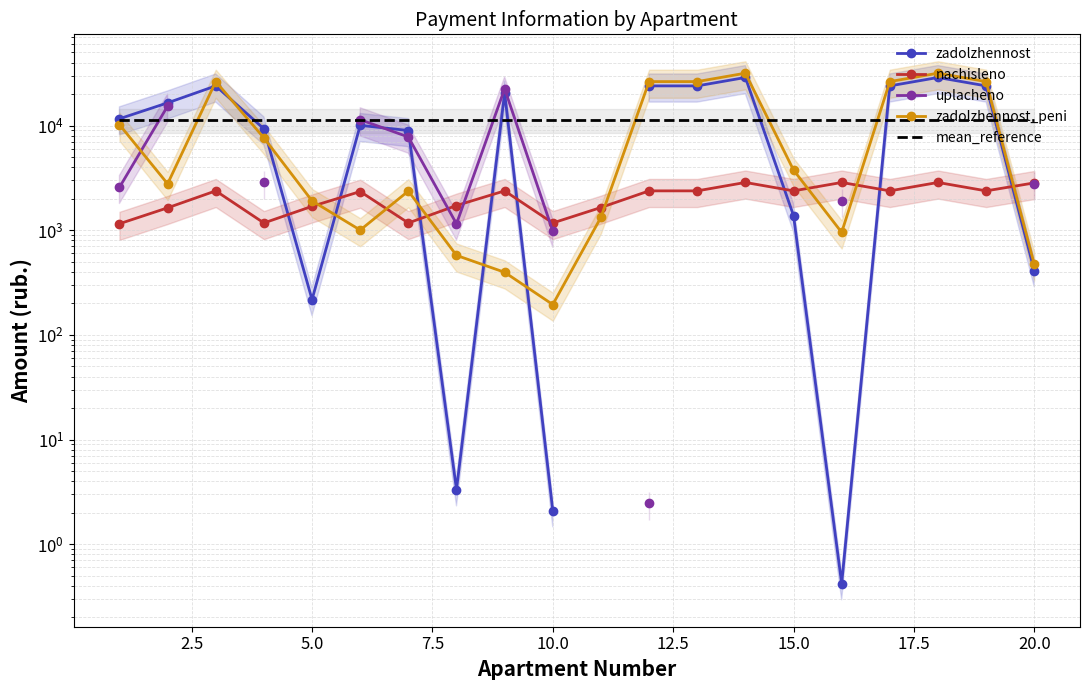

Is the value of uplacheno at 2.5 greater than the value of zadolzhennost at 11?

No